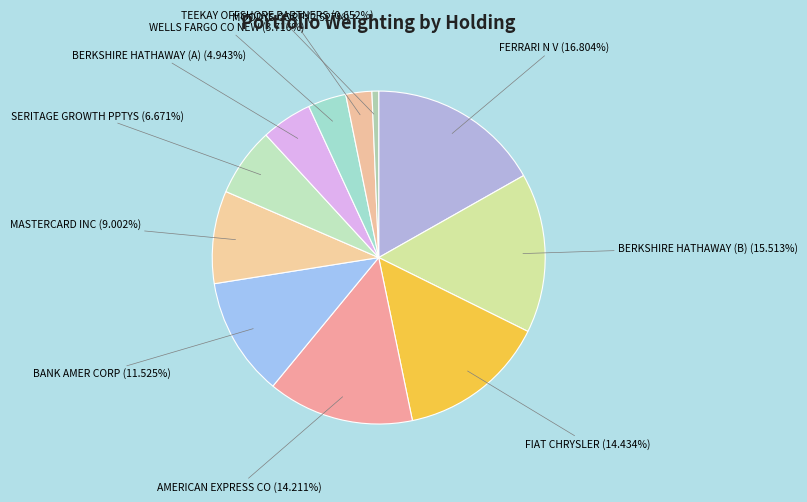

Is it true that MOODYS CORP is 3% of the pie?

True